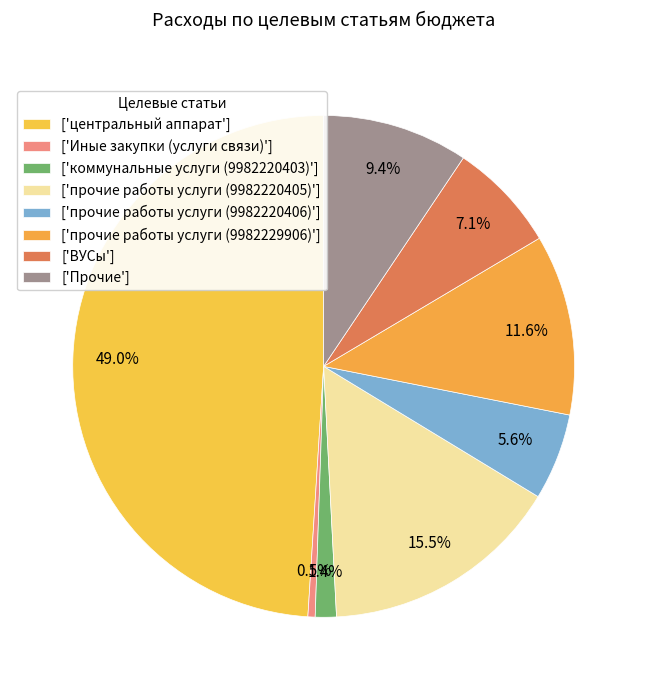

How many segments does this pie chart have?

8